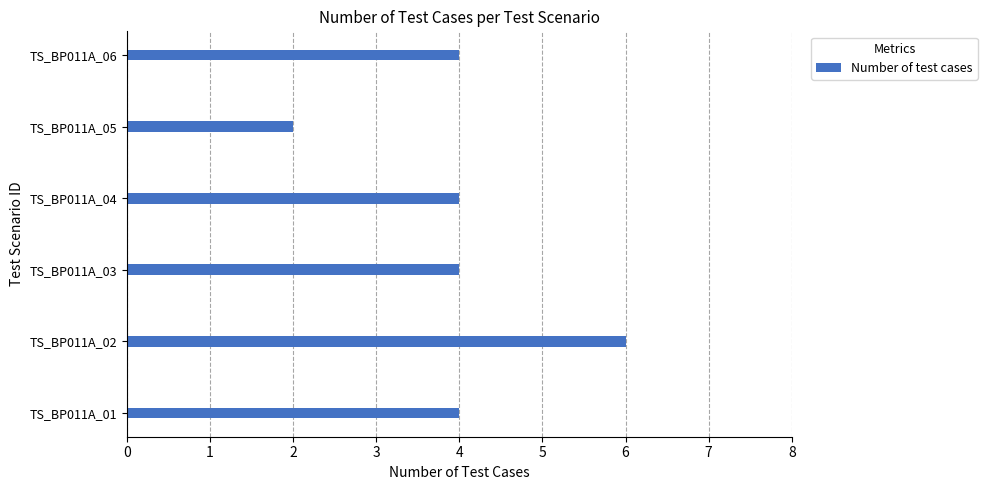

How many series are shown in this chart?

1